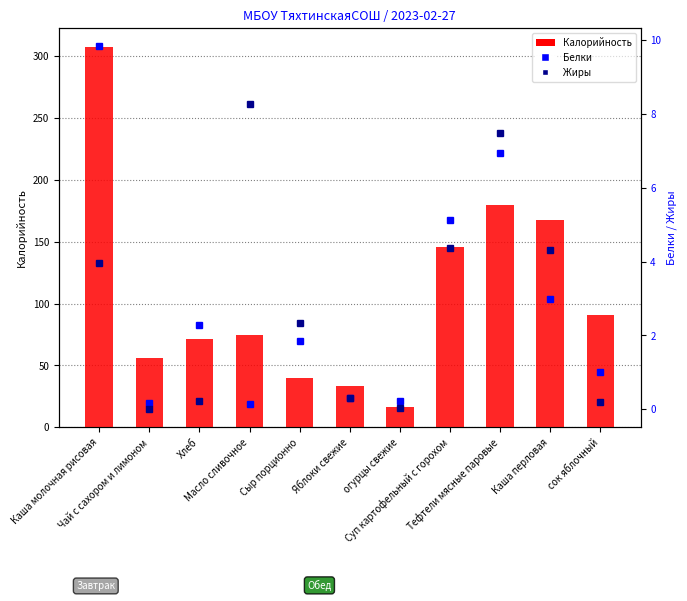

How many categories are shown in the chart?

11